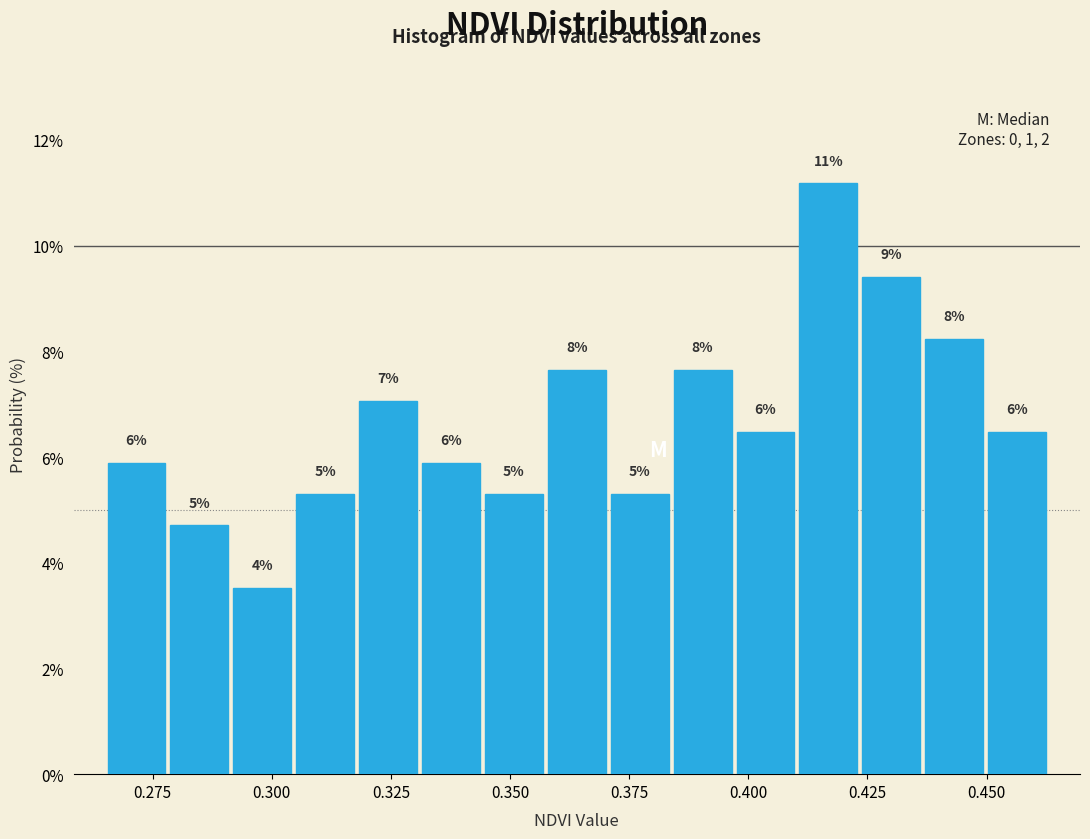

Around what value on the x-axis is the tallest bar? Give the approximate position of its centre, as read against the axis.

0.415